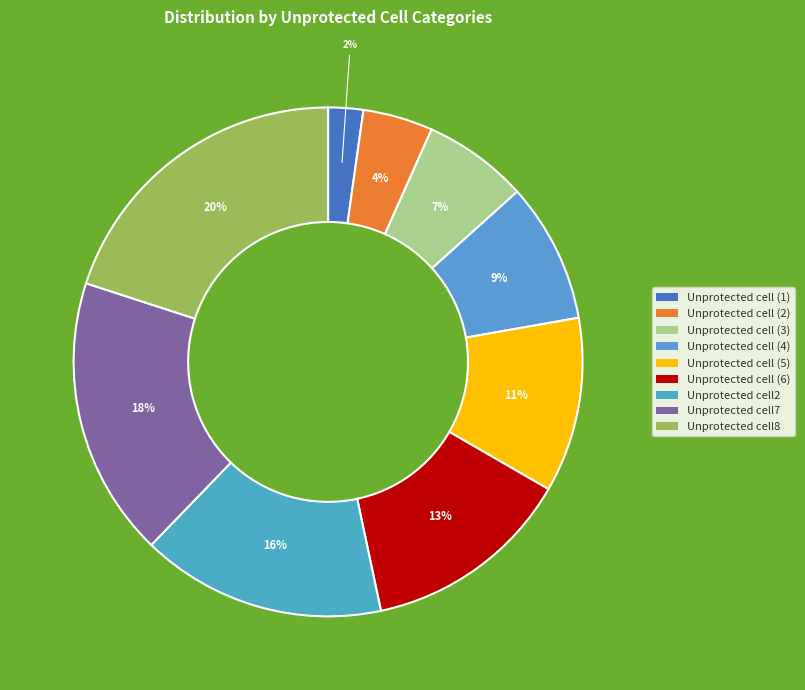

How many slices are in this pie chart?

9